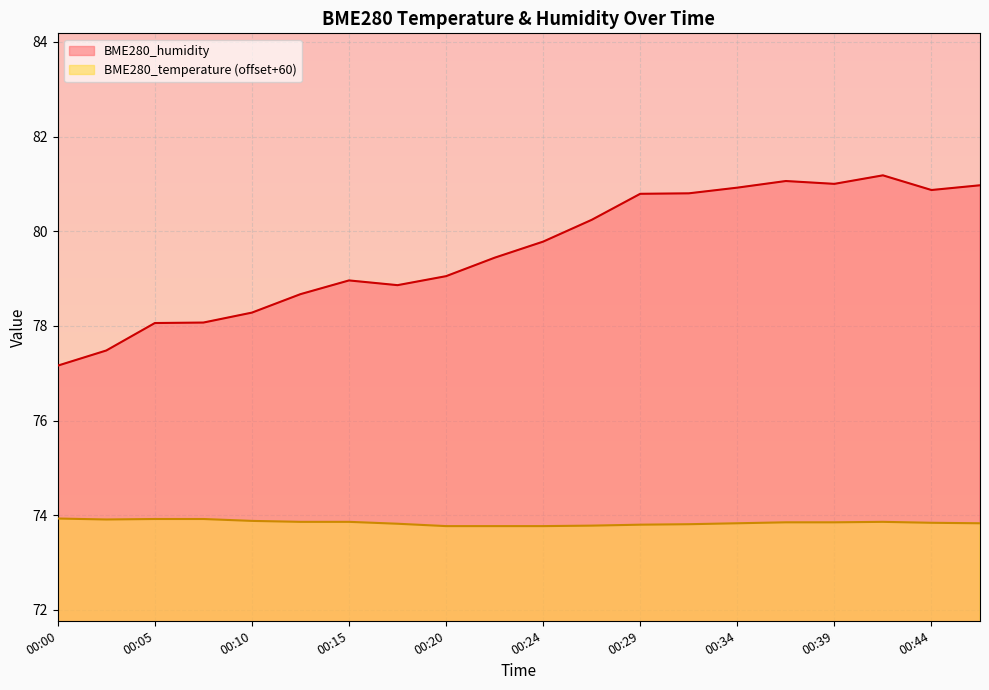

Reading left to right, transcribe all the data shown in this chart.

BME280_temperature: 00:00=73.9	00:02=73.9	00:05=73.9	00:07=73.9	00:10=73.9	00:12=73.9	00:15=73.9	00:17=73.8	00:20=73.8	00:22=73.8	00:24=73.8	00:27=73.8	00:29=73.8	00:32=73.8	00:34=73.8	00:37=73.8	00:39=73.8	00:42=73.9	00:44=73.8	00:46=73.8
BME280_humidity: 00:00=77.2	00:02=77.5	00:05=78.1	00:07=78.1	00:10=78.3	00:12=78.7	00:15=79.0	00:17=78.9	00:20=79.0	00:22=79.4	00:24=79.8	00:27=80.2	00:29=80.8	00:32=80.8	00:34=80.9	00:37=81.1	00:39=81.0	00:42=81.2	00:44=80.9	00:46=81.0